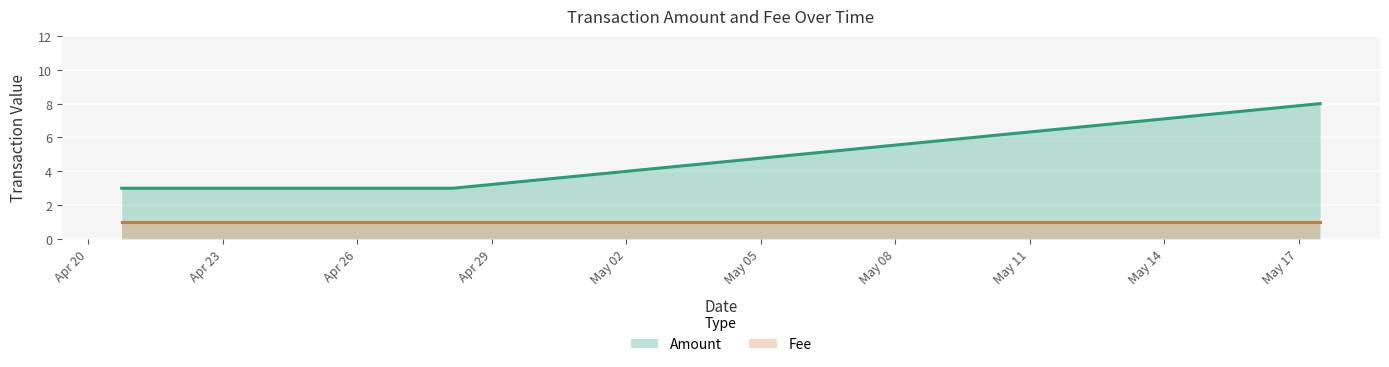

What is the average value of the Fee series?

1